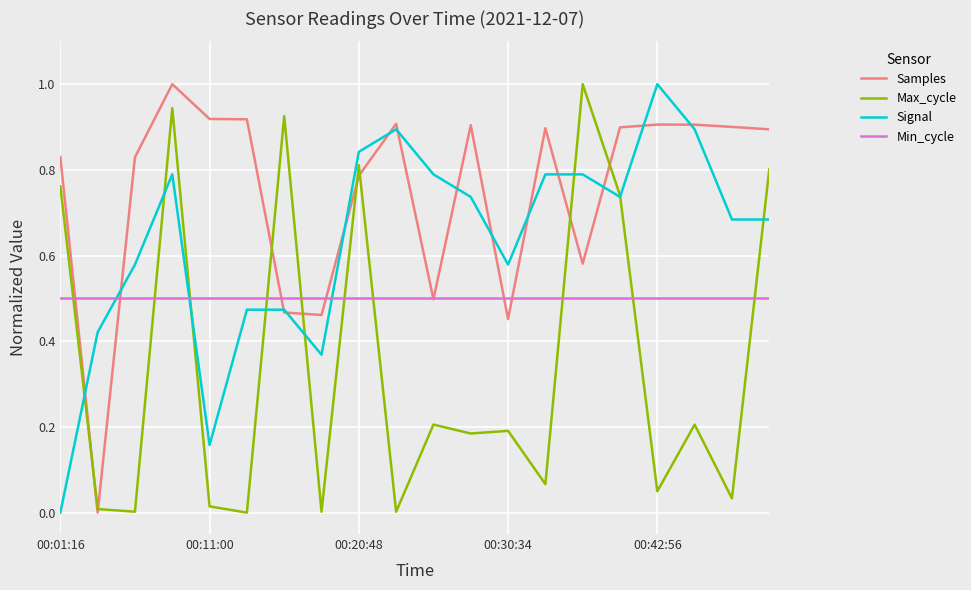

What is the highest value of the Signal series?

1.0